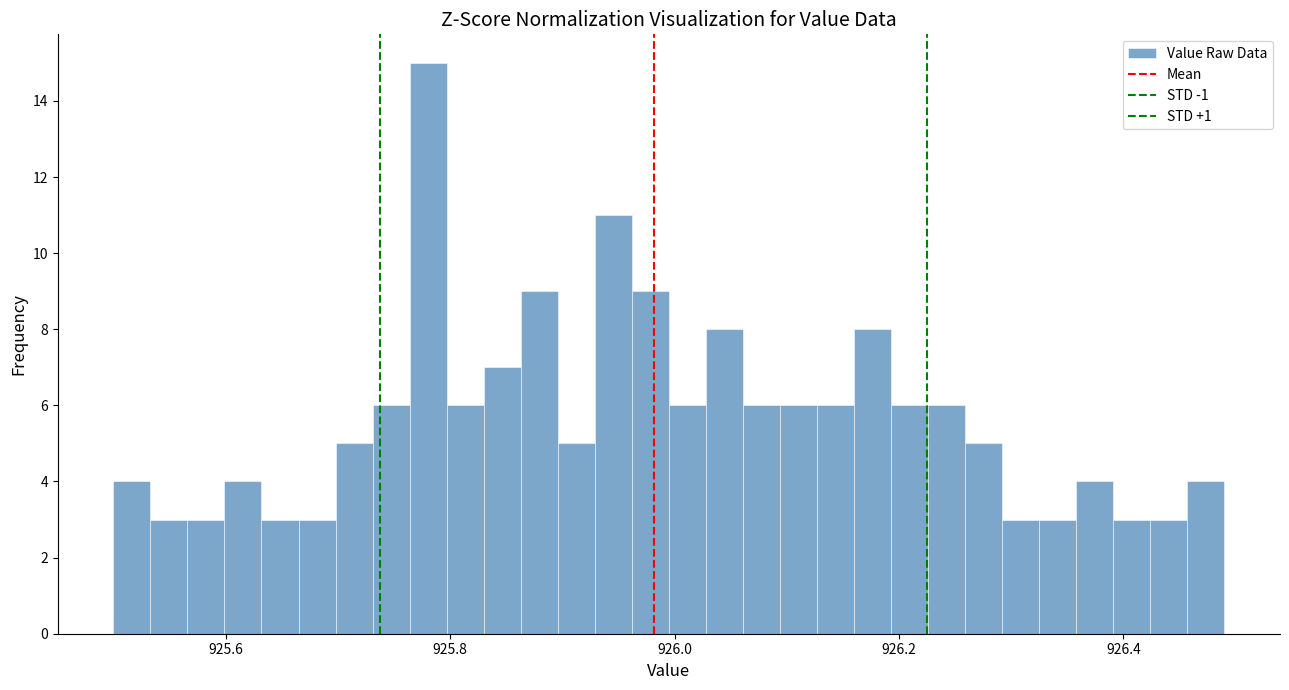

Read against the x-axis, roughly where is the centre of the tallest bar?

925.78